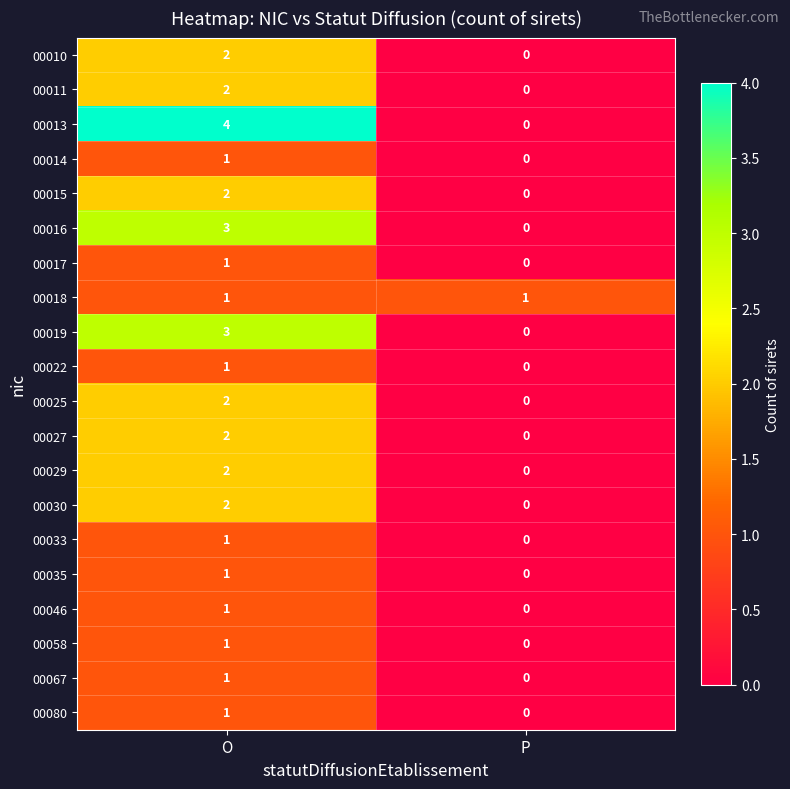

Which series has the largest total across all categories?

00013